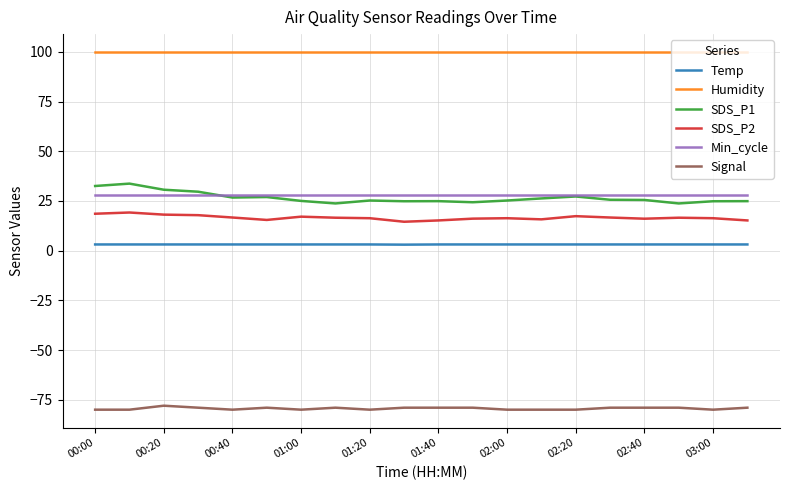

Which series has the largest range (max minus min)?

SDS_P1